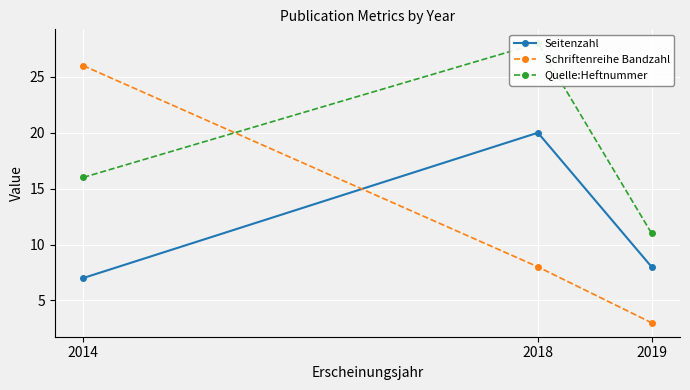

Which has a higher value, 2014 or 2019?

2019